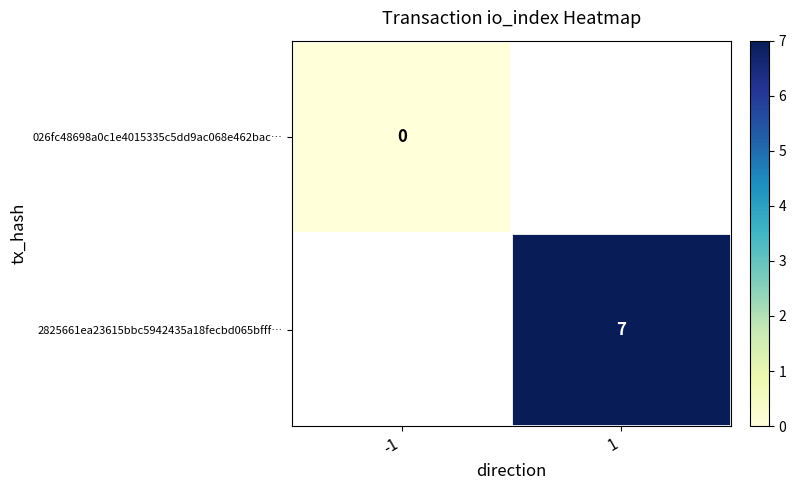

Which series has the widest spread of values?

026fc48698a0c1e4015335c5dd9ac068e462bac…